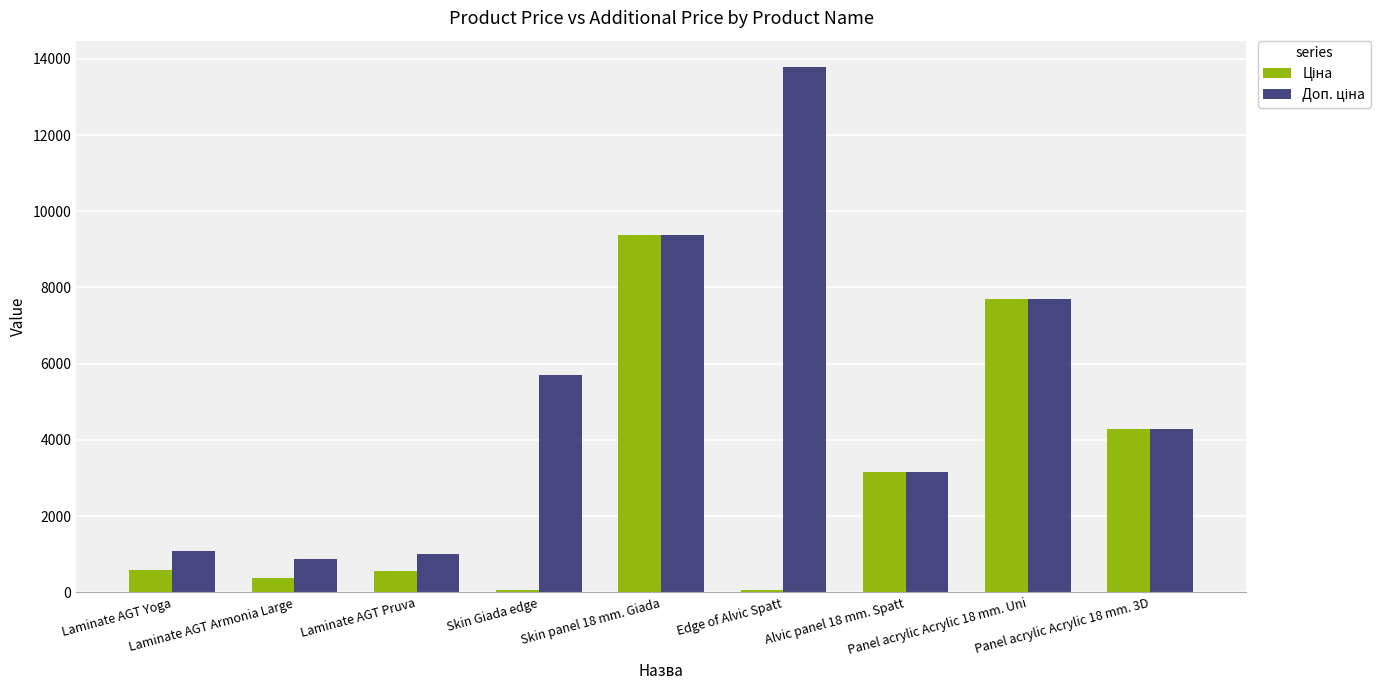

What is the greatest value displayed?

13785.8